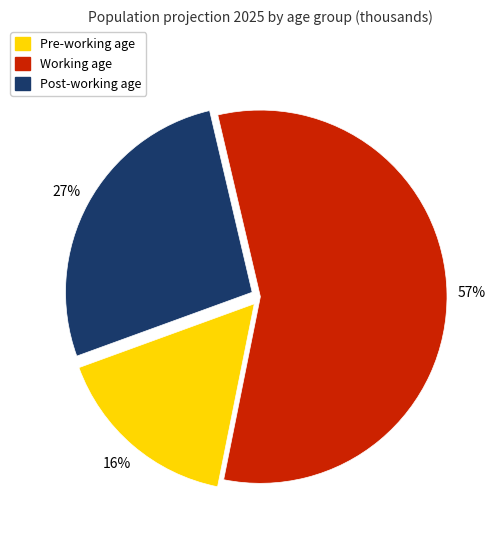

Count the number of slices in the pie.

3